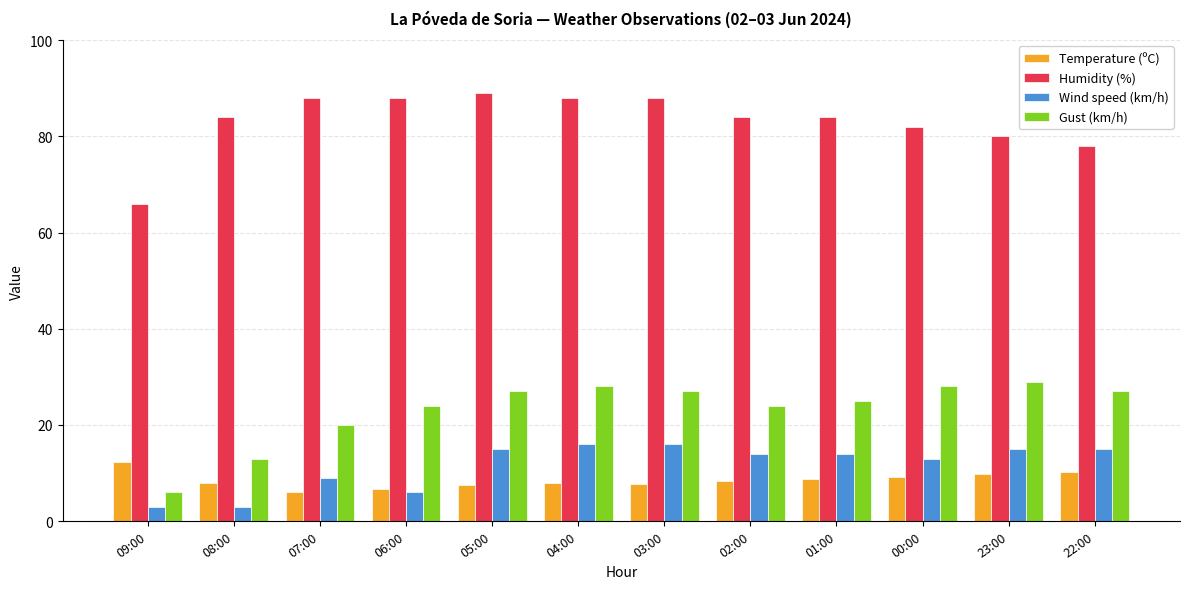

What is the total value across all series at 03:00?

138.8